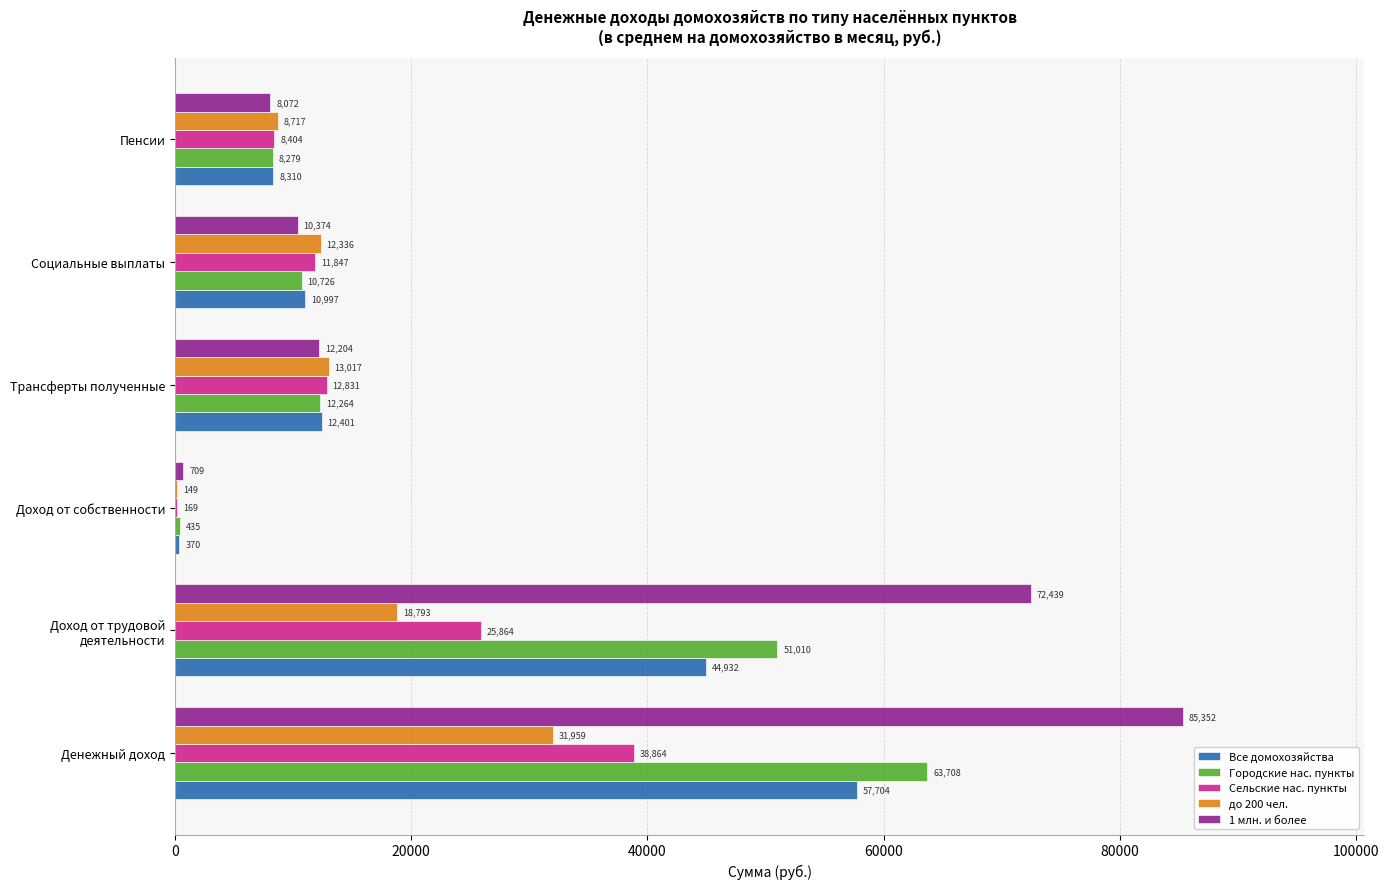

What is the total value across all series at Доход от собственности?

1832.0